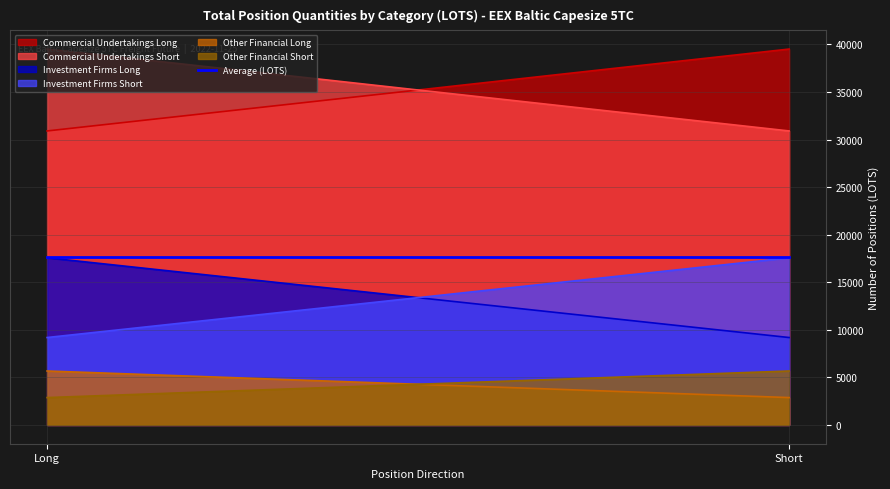

What is the difference between the highest and lowest values at Long?

36633.2